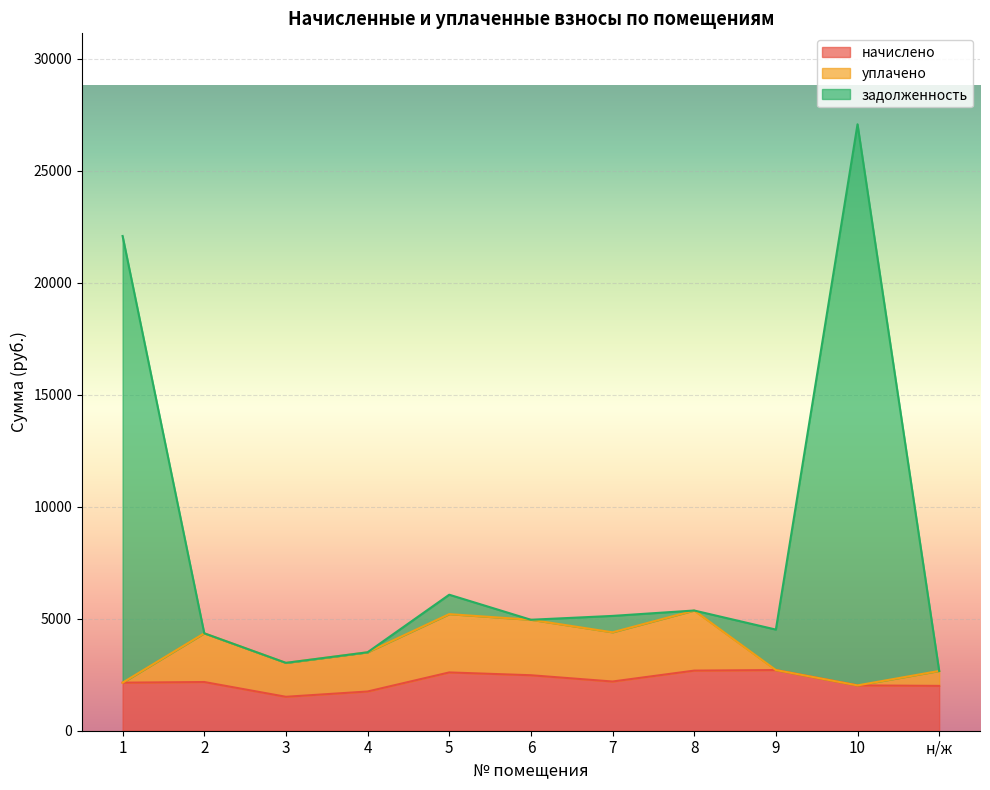

Which series has the largest total across all categories?

задолженность